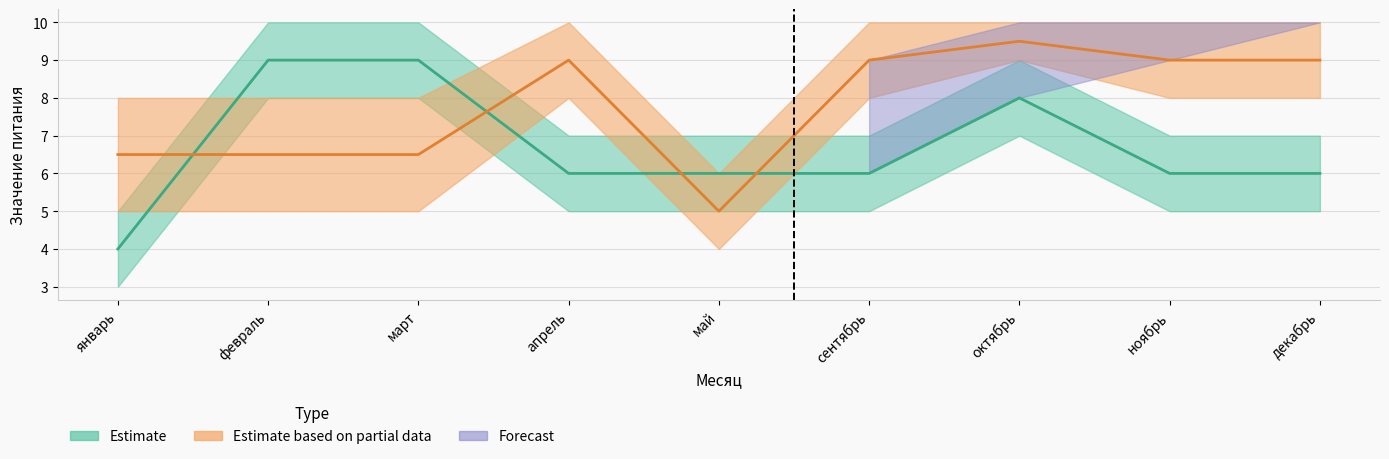

Between сентябрь and декабрь, which is larger?

сентябрь